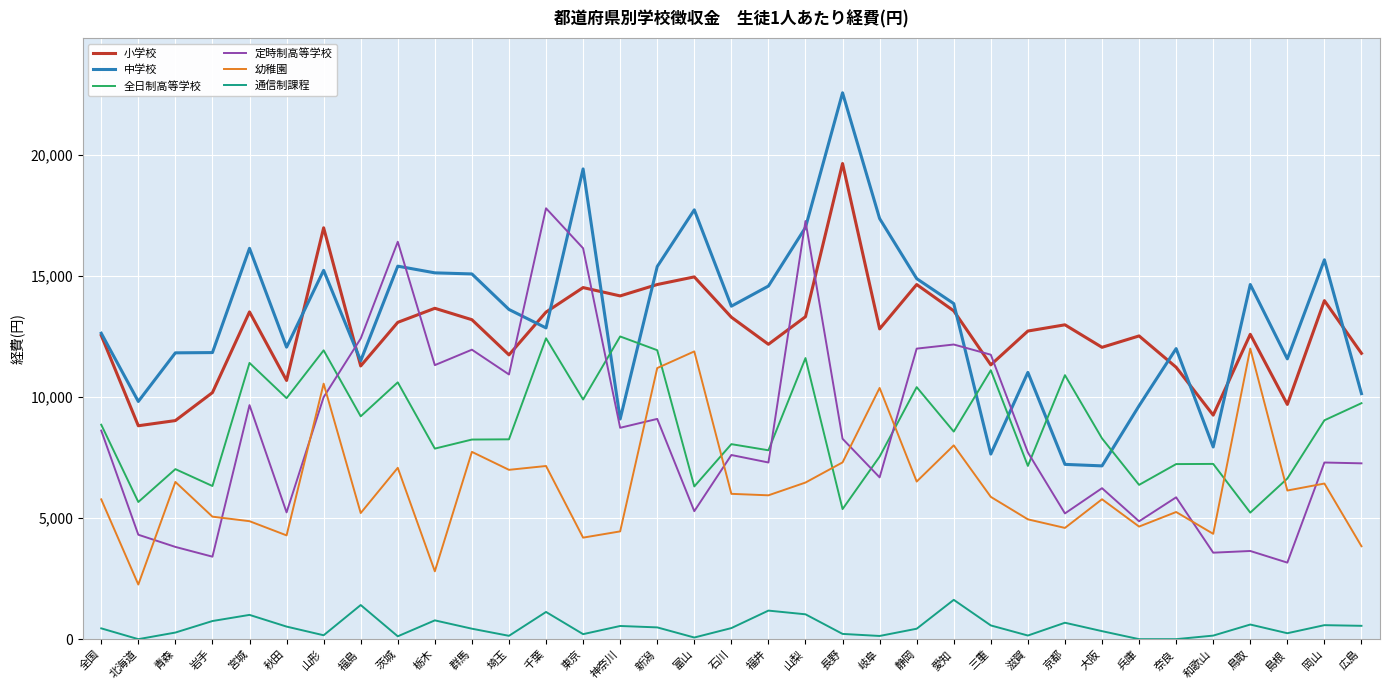

What is the average value of the 全日制高等学校 series?

8759